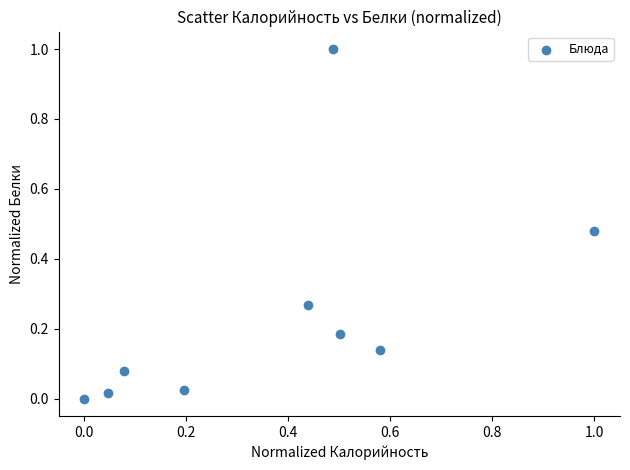

What is the range of X values (max minus min)?

1.0